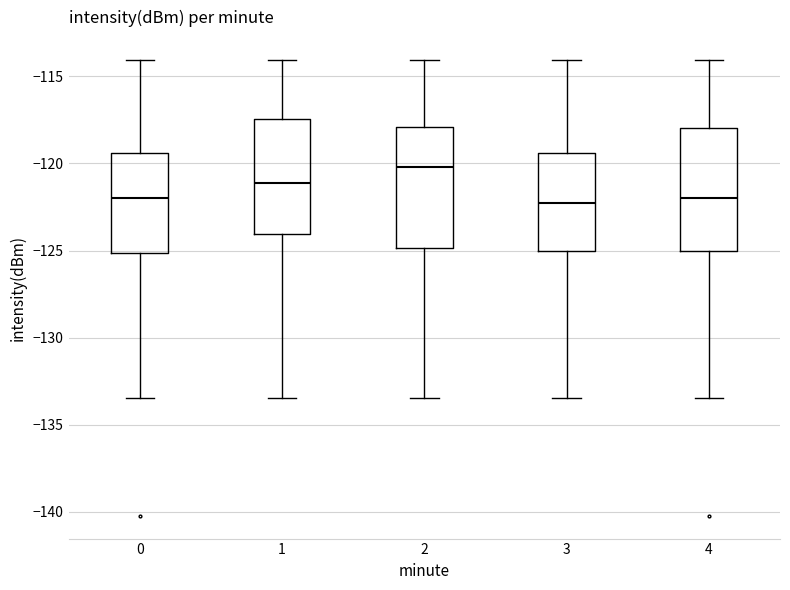

Where is the lower edge of the box at x = 2 on the y-axis? The values are not printed on the chart, so give them approximately, as read against the axis.

-125.0